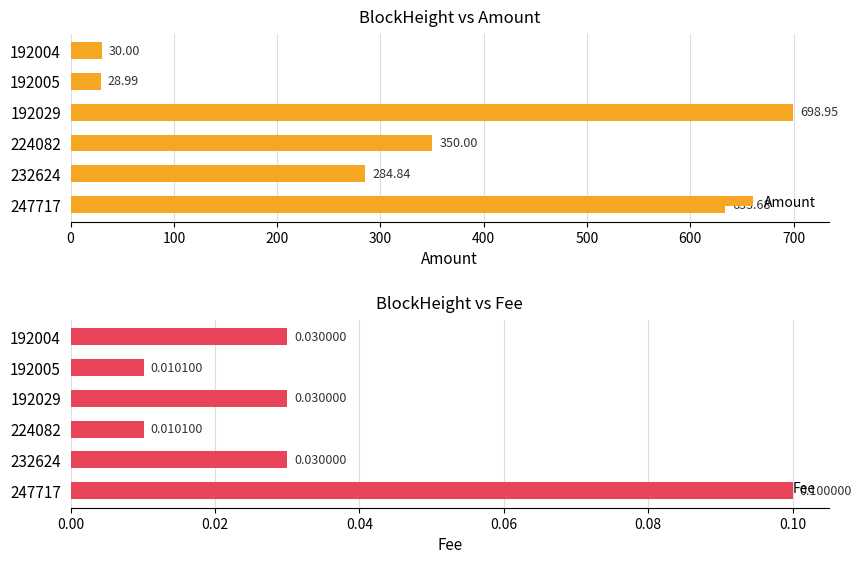

What is the difference between the maximum and minimum values in the Amount series?

670.0